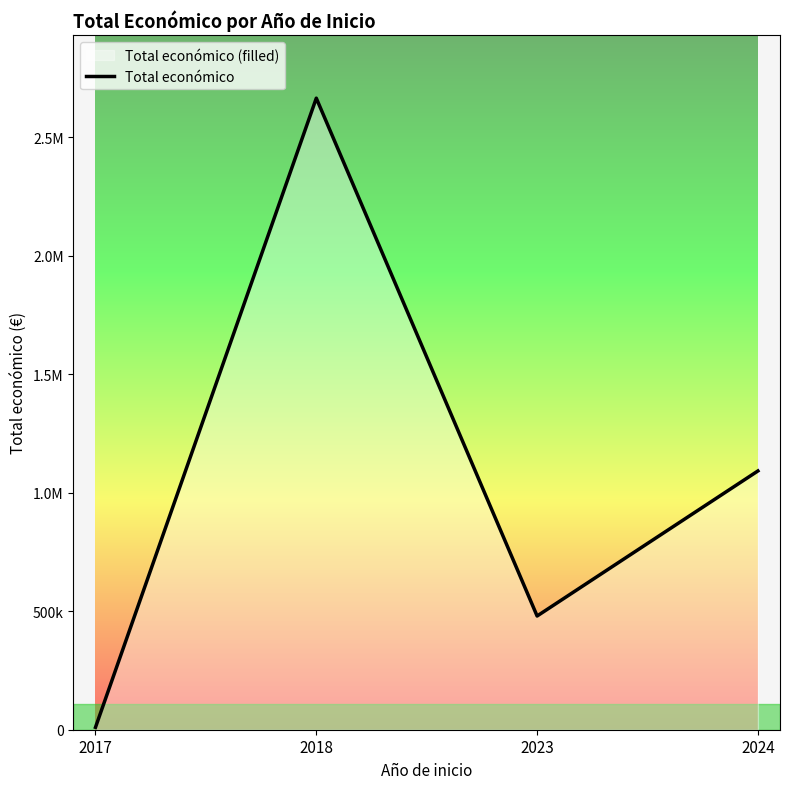

What is the change in value from 2023 to 2024?

+612145